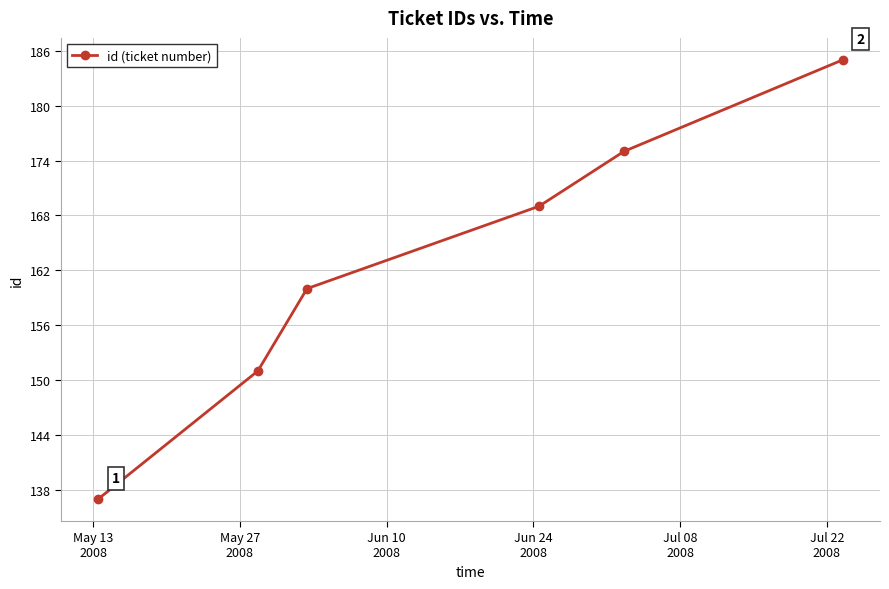

Is this an area chart (filled region under the line)?

No